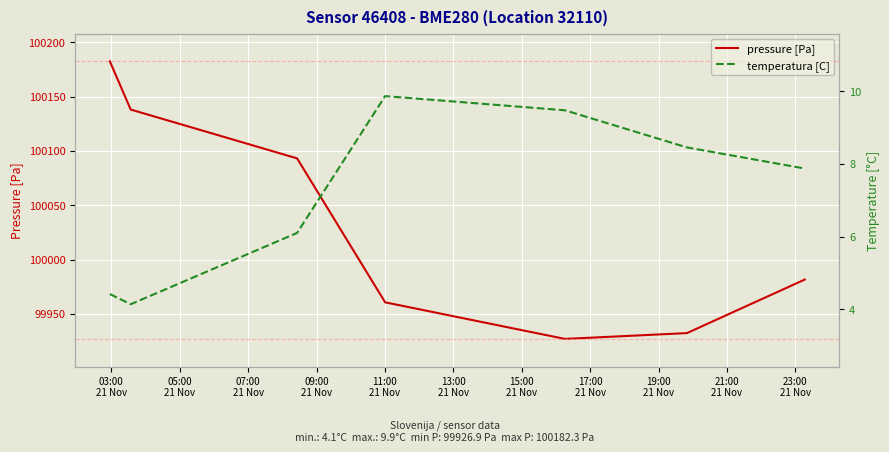

What is the lowest value of the pressure [Pa] series?

99926.9